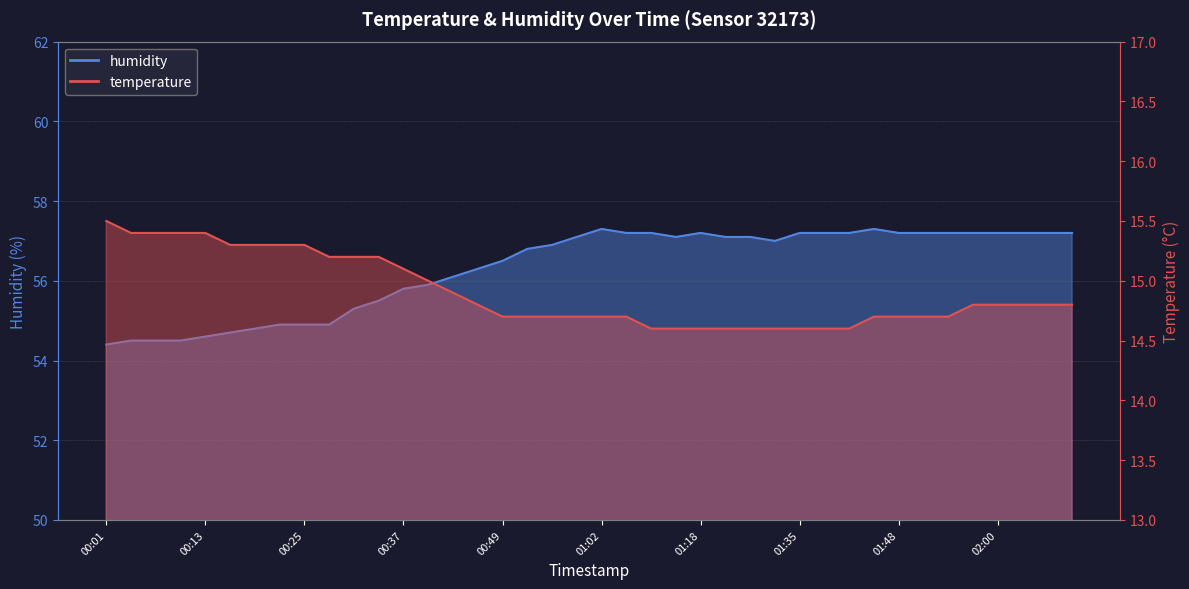

Rank the series at 02:06 from lowest to highest value.

temperature, humidity